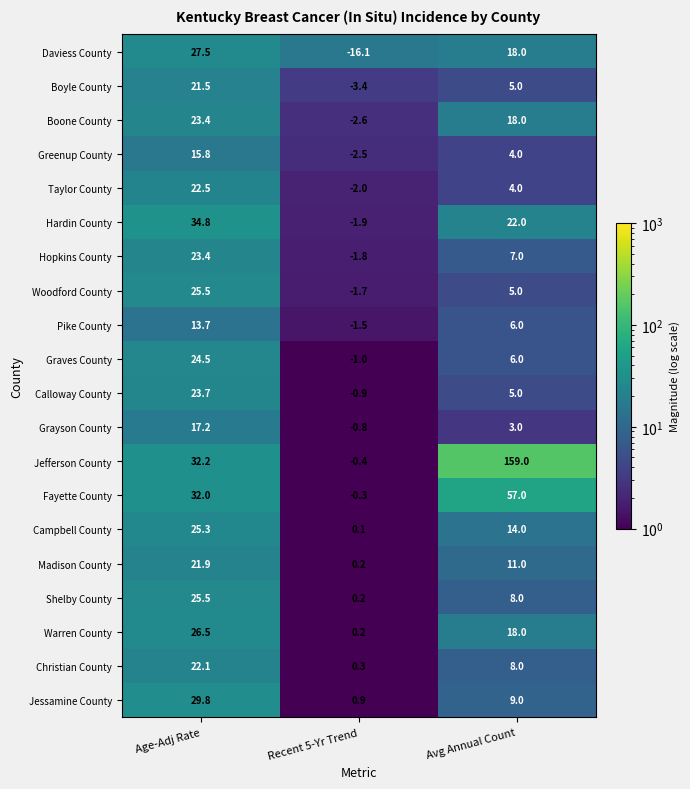

How many series are shown in this chart?

20